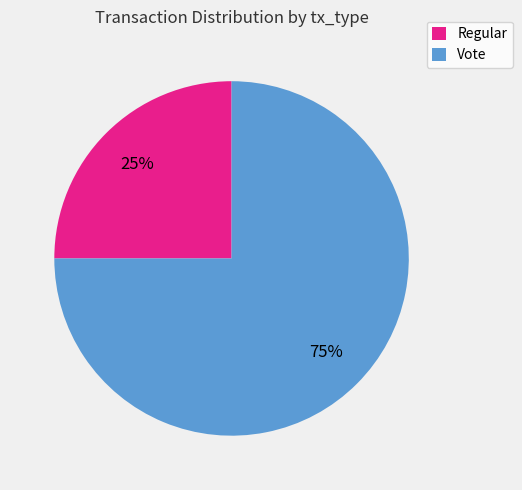

Which category has the smallest portion of the pie?

Regular